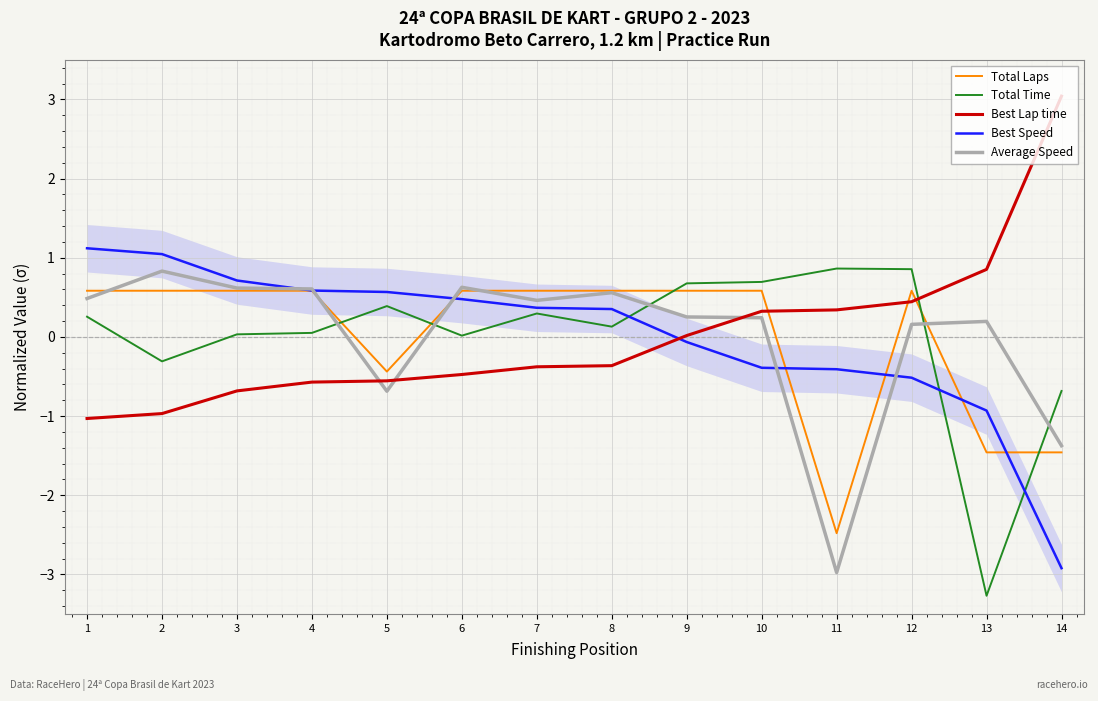

What is the smallest value displayed?

-3.3